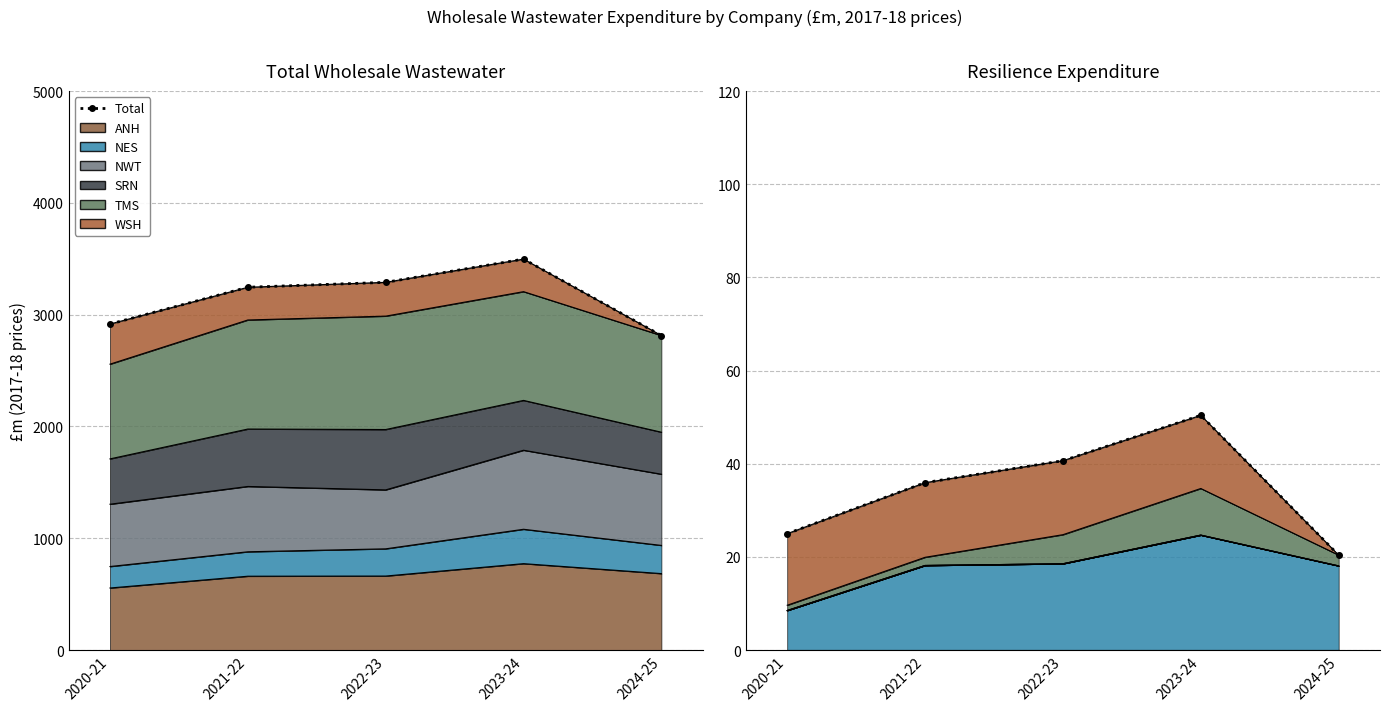

Where is the data nearest to the value 35?

2021-22